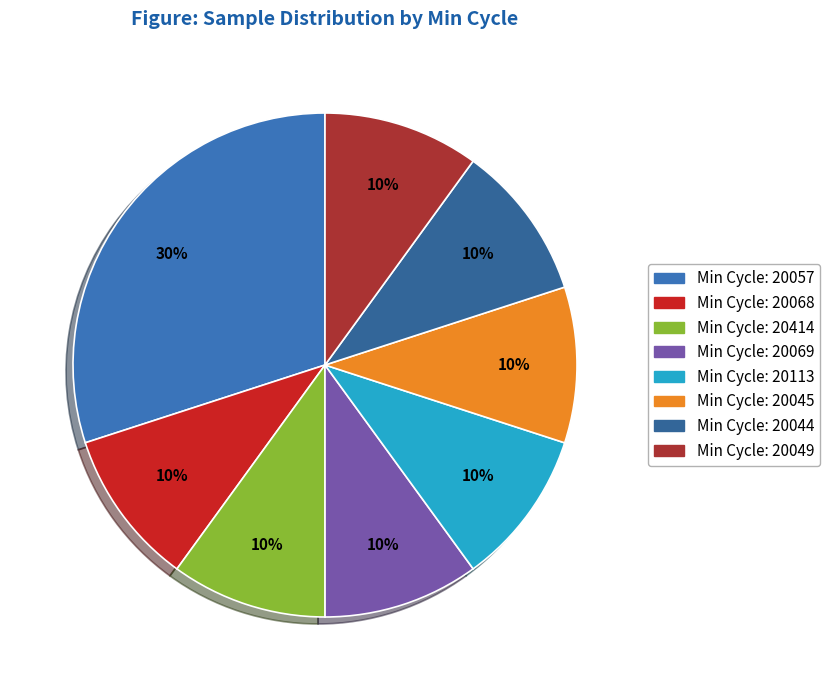

Does any single category account for the majority?

No